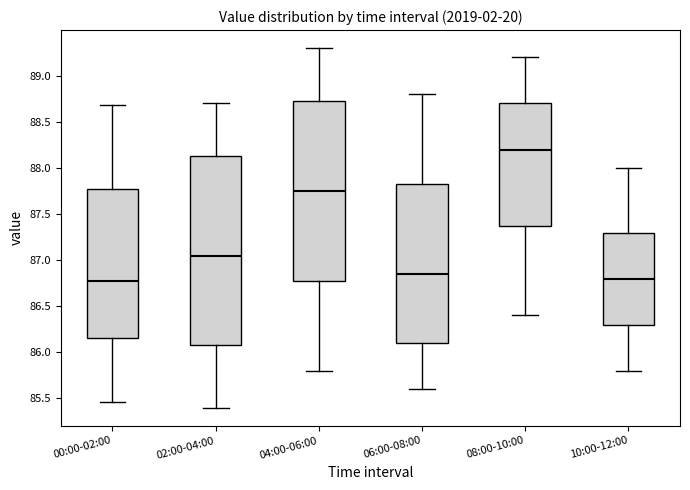

Reading left to right, read every box against the y-axis: the position of its median line, the range the box covers, and the ends of its whiskers. The values are not printed on the chart, so give them approximately, as read against the axis.

00:00-02:00: median 86.75, box 86.15 to 87.75, whiskers 85.45 to 88.70
02:00-04:00: median 87.05, box 86.10 to 88.15, whiskers 85.40 to 88.70
04:00-06:00: median 87.75, box 86.80 to 88.75, whiskers 85.80 to 89.30
06:00-08:00: median 86.85, box 86.10 to 87.85, whiskers 85.60 to 88.80
08:00-10:00: median 88.20, box 87.40 to 88.70, whiskers 86.40 to 89.20
10:00-12:00: median 86.80, box 86.30 to 87.30, whiskers 85.80 to 88.00